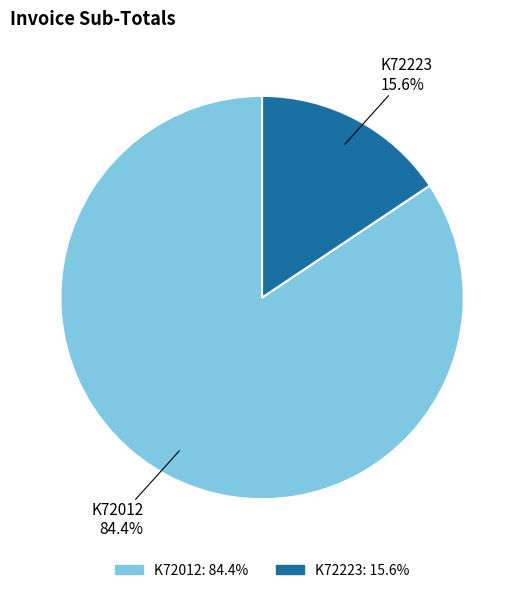

To the nearest percent, what is the difference between the largest and smallest slice percentages?

69%